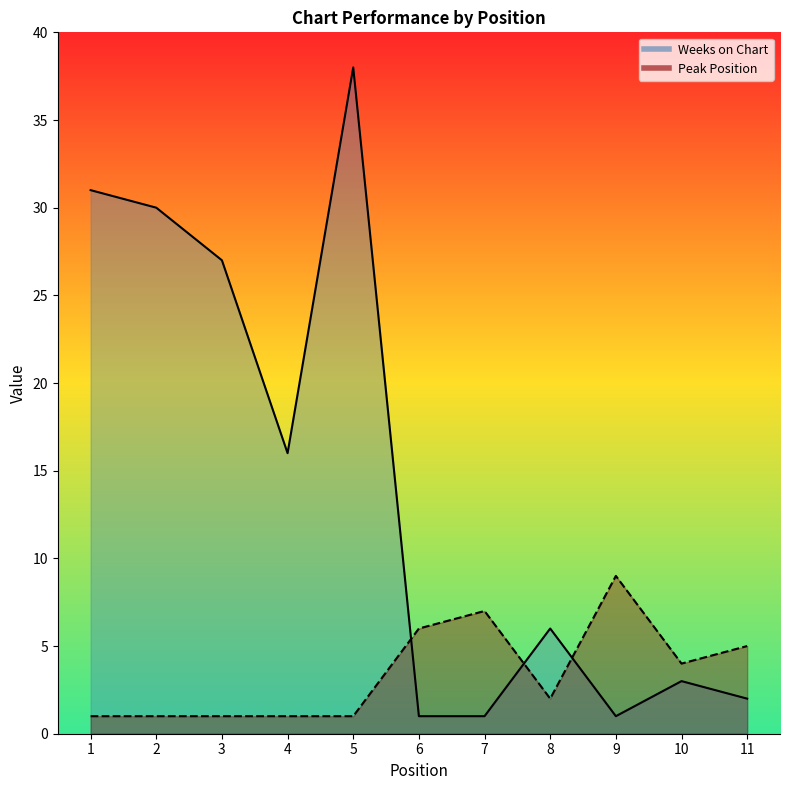

Count the Peak Position values in the range 1 to 6.

9